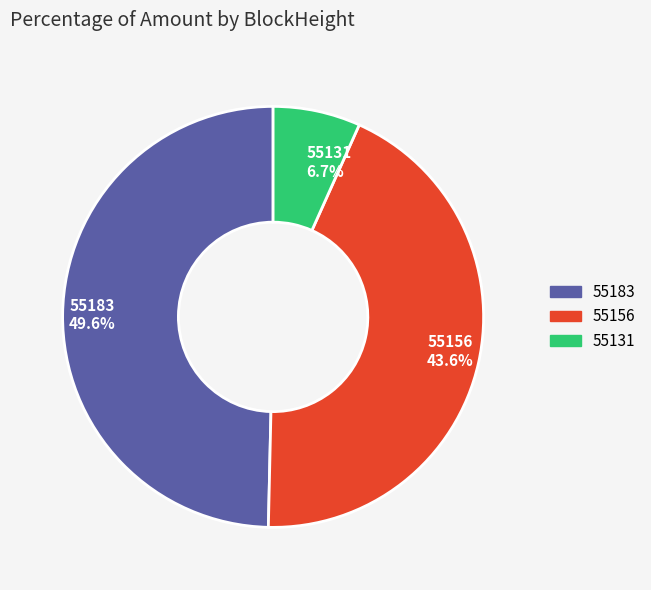

Which category has the biggest portion of the pie?

55183